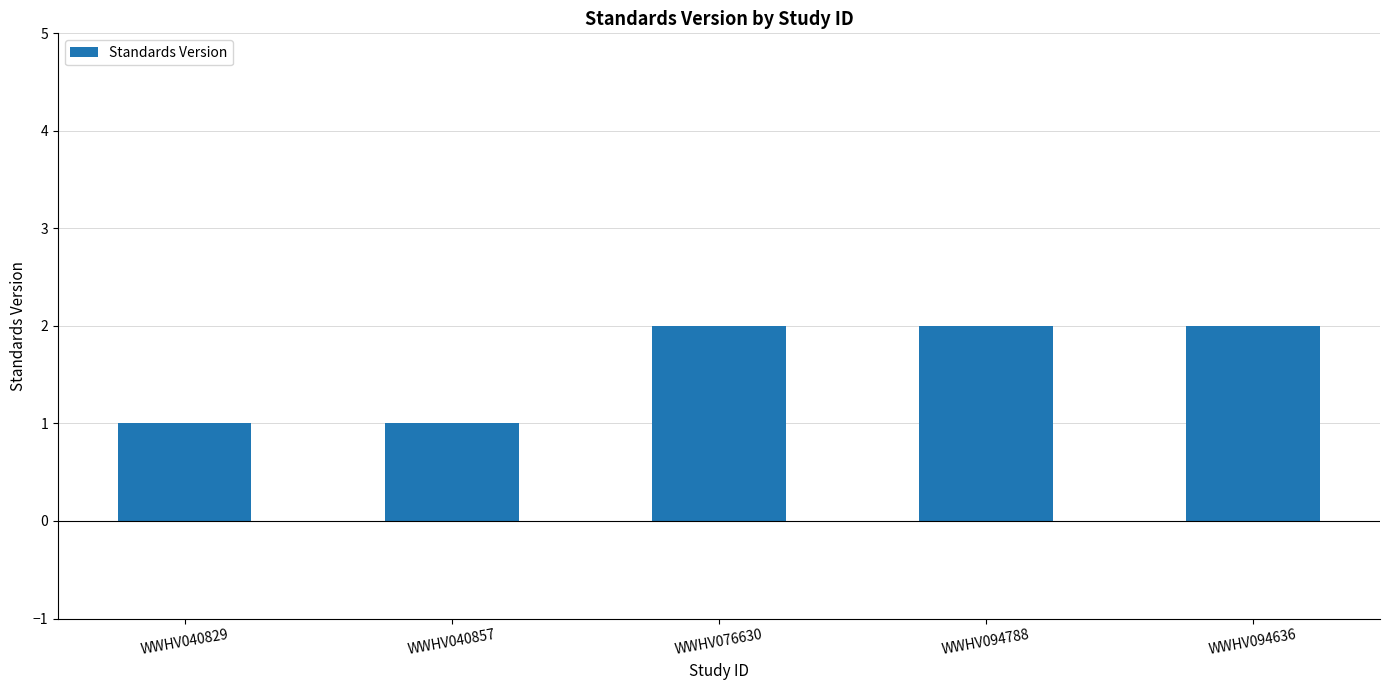

What is the average value?

2